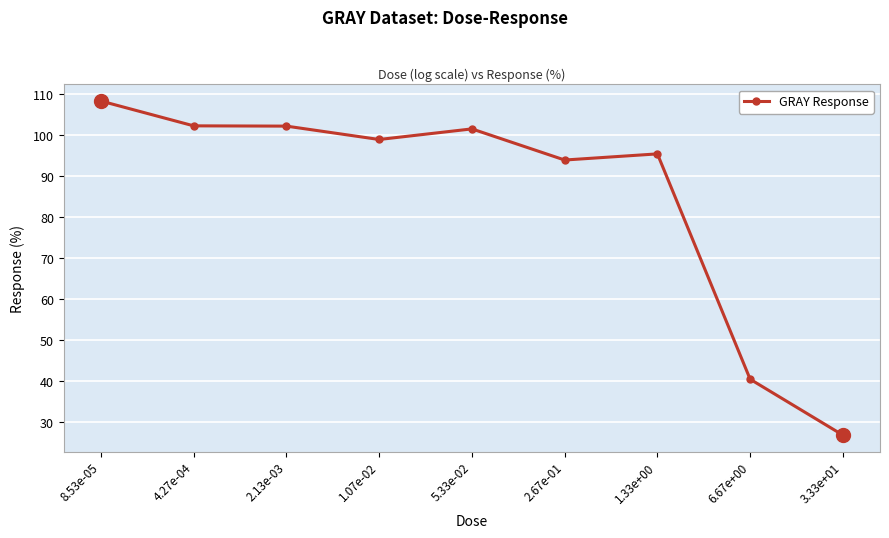

What is the minimum value shown in the chart?

26.9